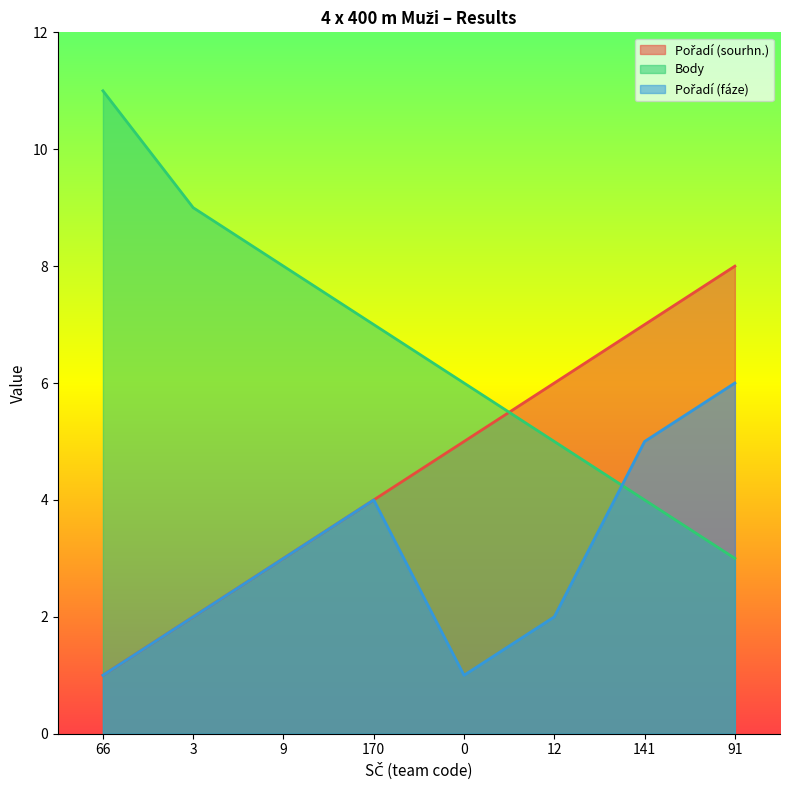

What is the greatest value displayed?

11